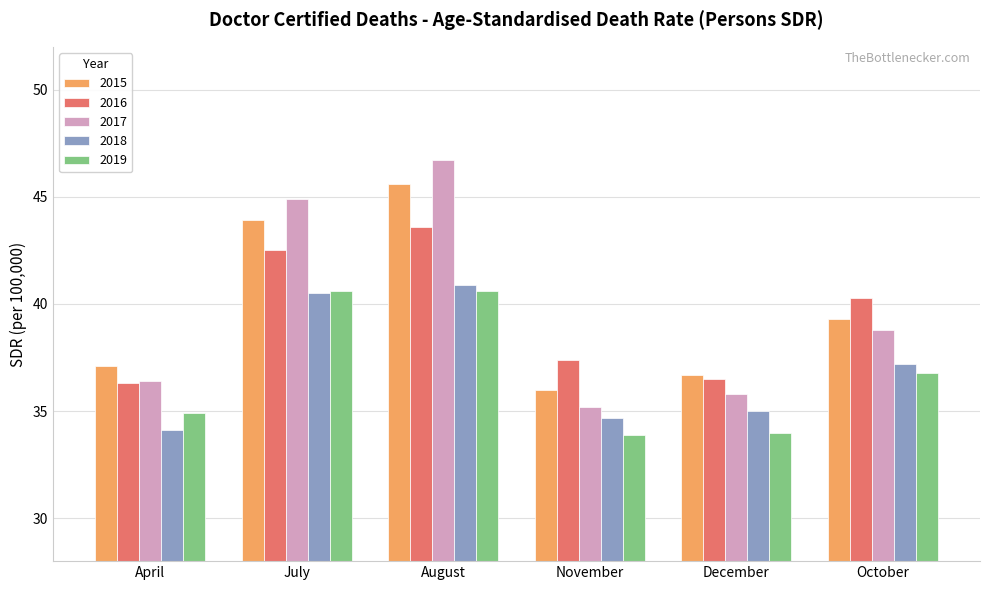

What is the average value of the 2015 series?

39.8